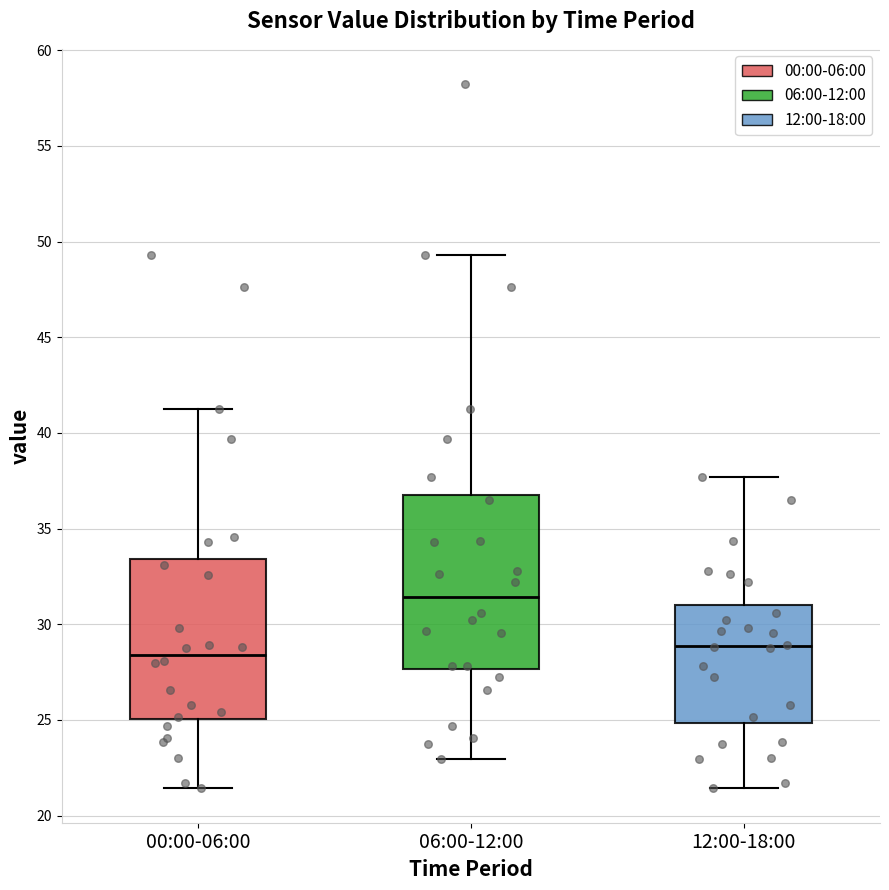

Comparing the boxes themselves (not the whiskers), which one is the tallest?

06:00-12:00